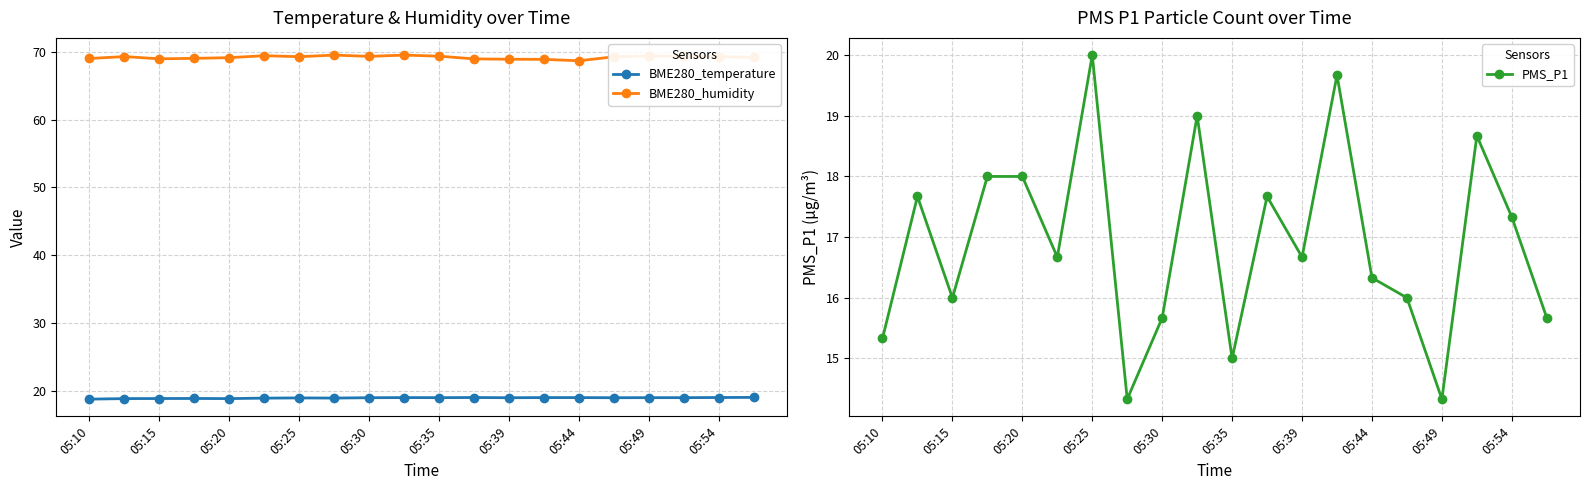

What is the difference between the BME280_temperature values at 05:25 and 05:35?

0.0